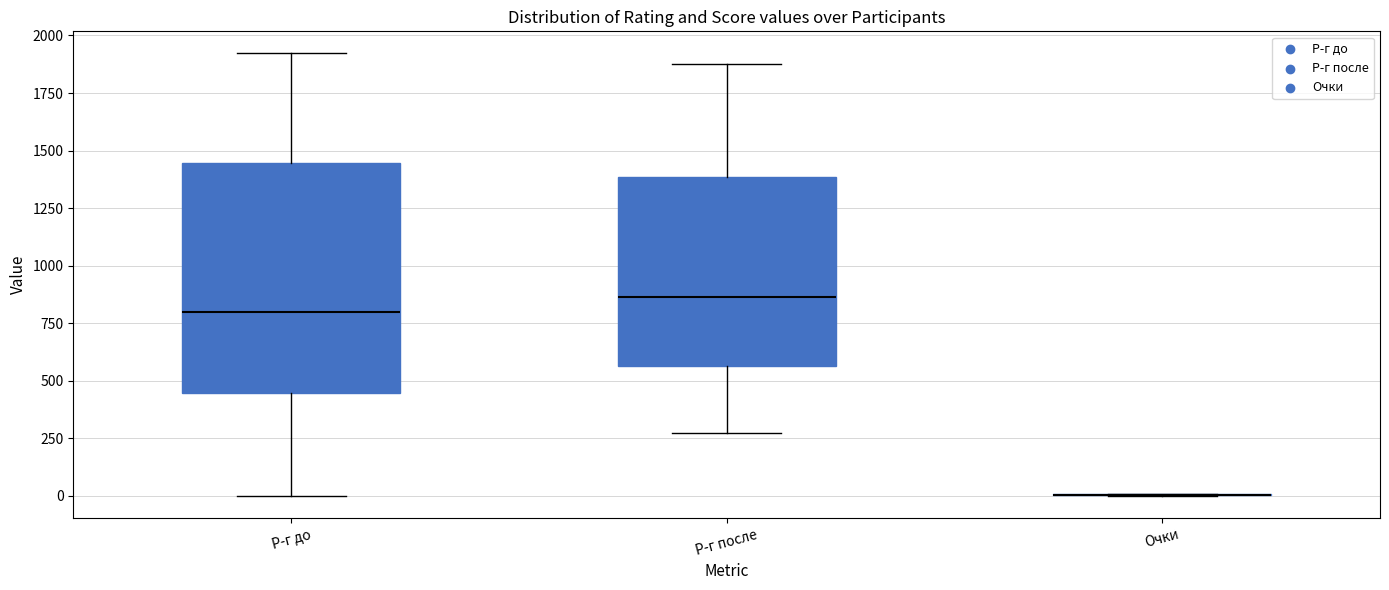

Where does the lower whisker of the box for Р-г после end on the y-axis? The values are not printed on the chart, so give them approximately, as read against the axis.

250